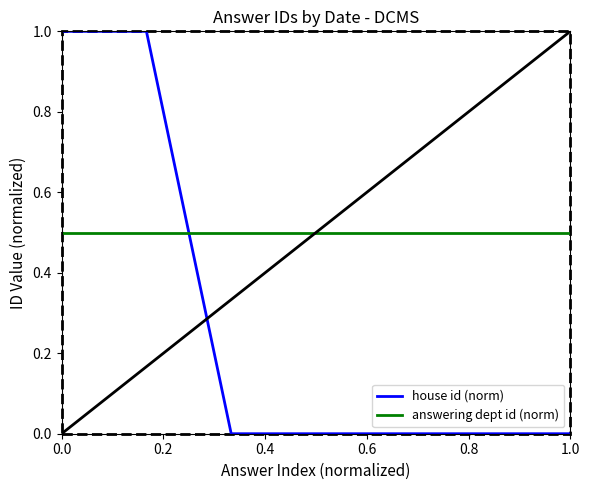

Does the chart have visible grid lines?

No